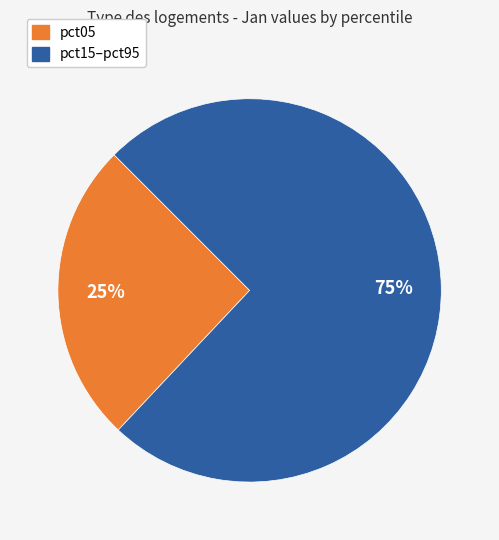

Count the number of slices in the pie.

2